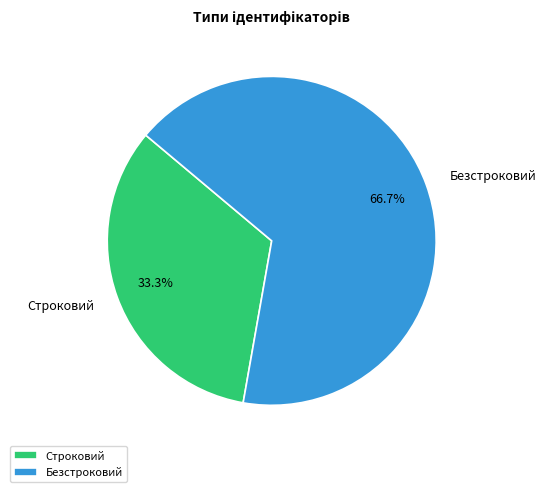

To the nearest percent, what is the difference between the largest and smallest slice percentages?

33%